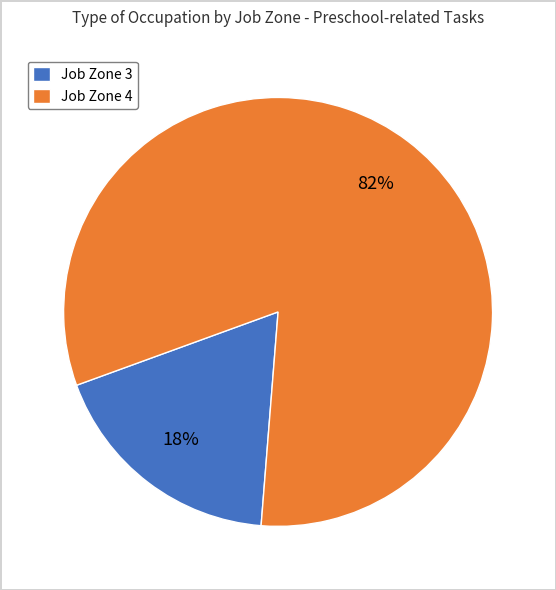

Which category has the smallest portion of the pie?

Job Zone 3